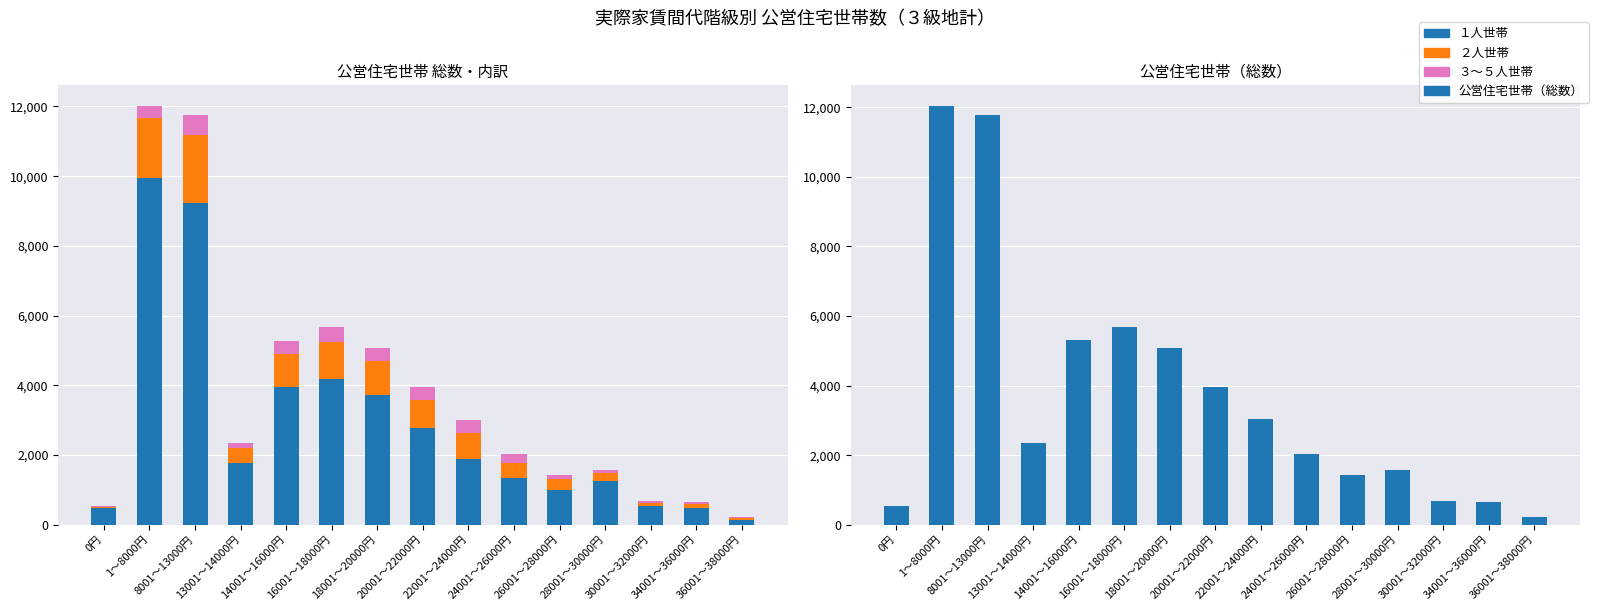

Where is 公営住宅（3～5人世帯） nearest to the value 288?

24001～26000円